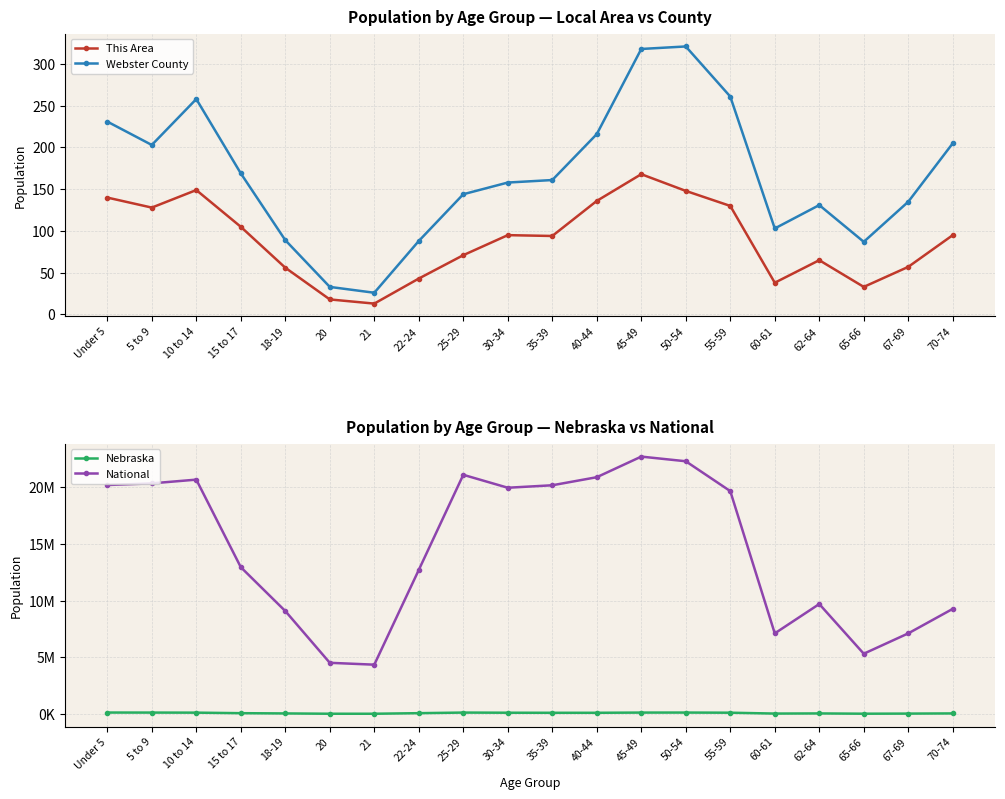

True or false: Webster County and National intersect in this chart.

False